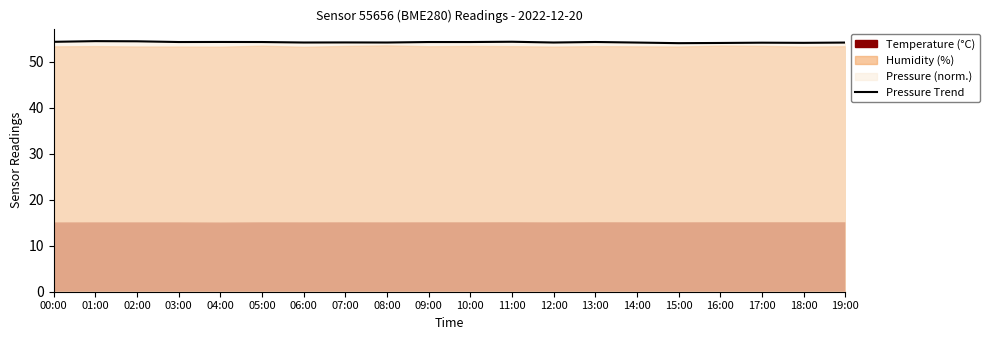

At which category does the data reach its first local peak?

01:00